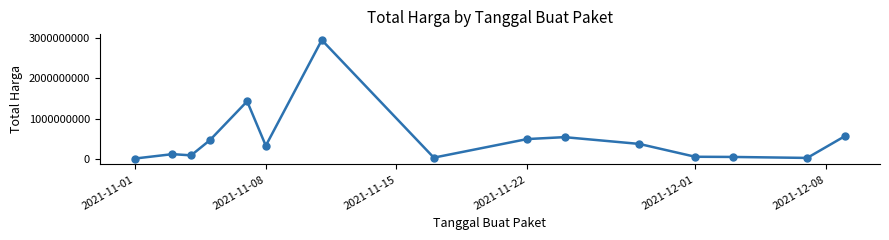

True or false: the data has more than 2 interior local peaks.

True